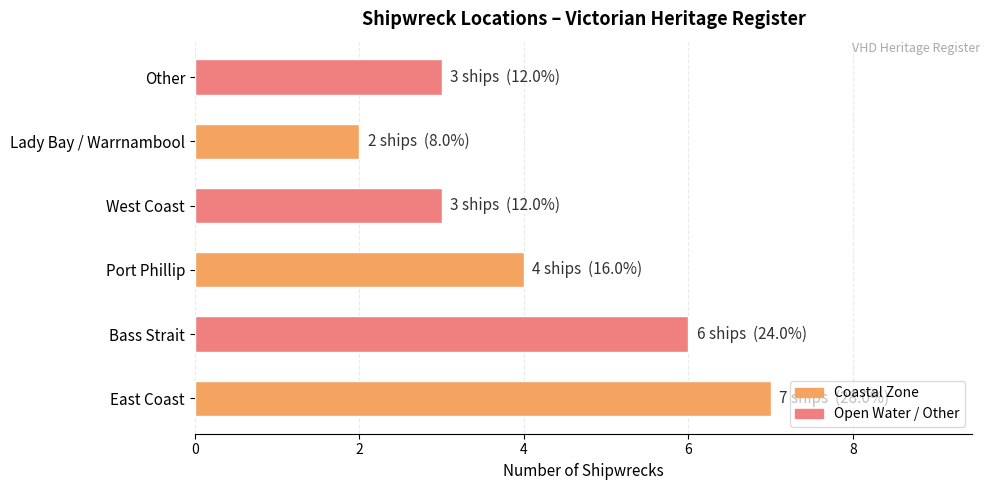

Are the bars grouped side by side (vs. stacked)?

No